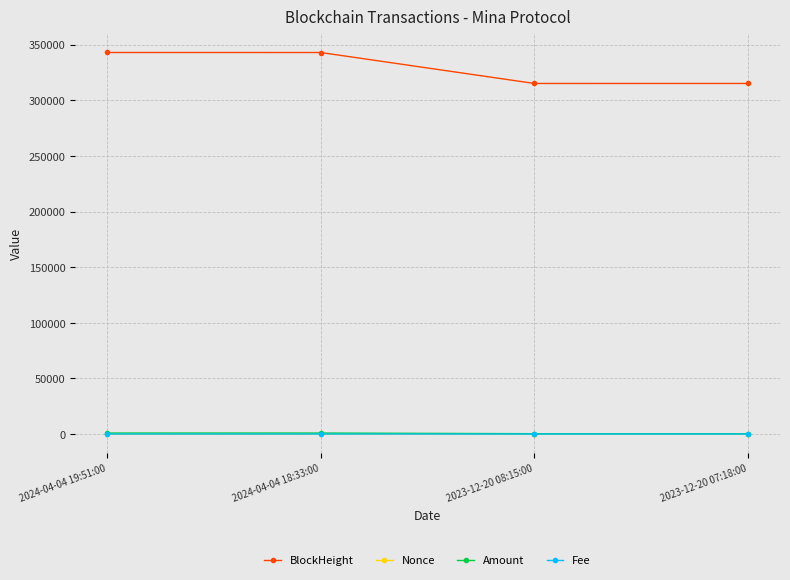

Which series has the widest spread of values?

BlockHeight